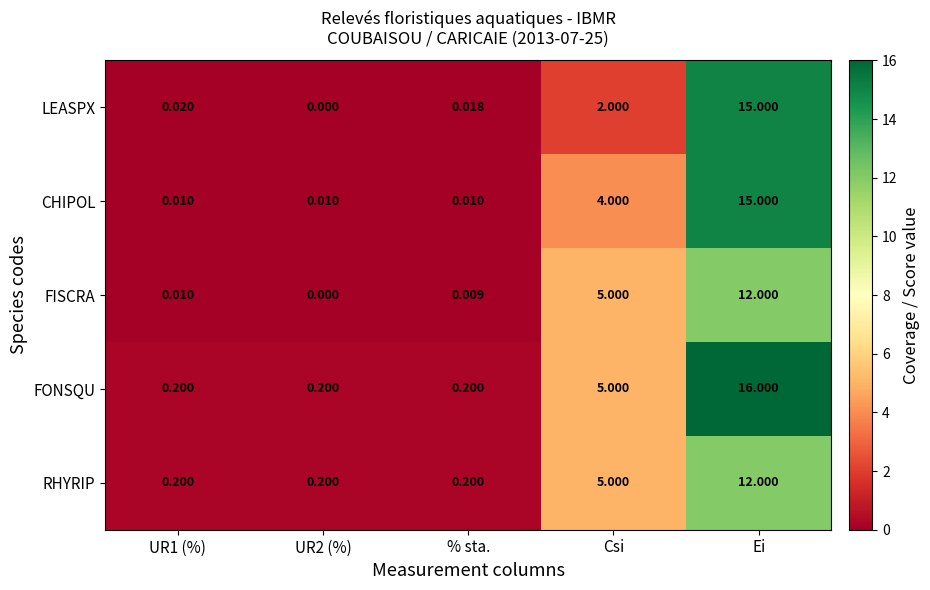

At which label does CHIPOL reach its peak?

Ei